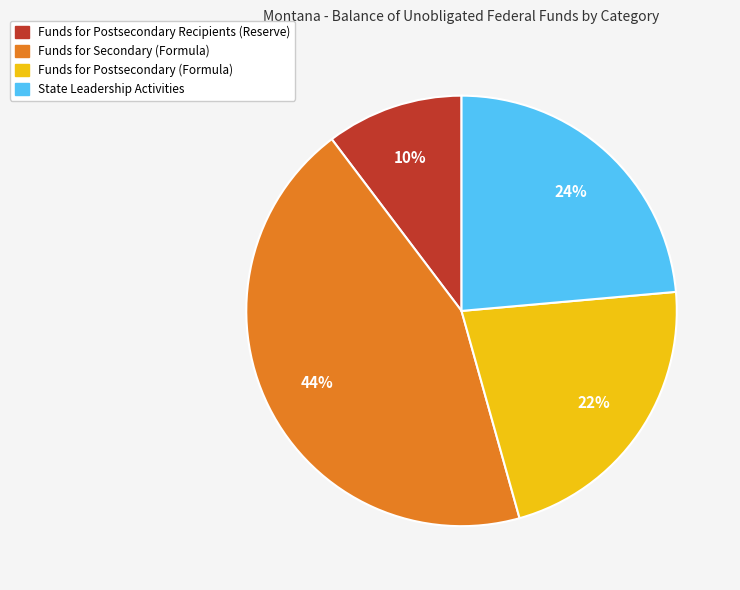

To the nearest percent, what is the average slice percentage?

25%